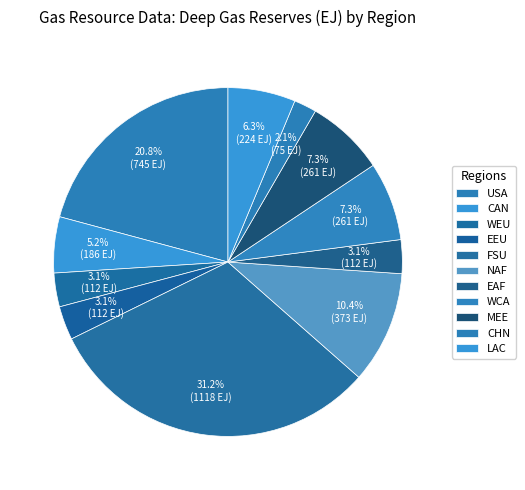

How many segments does this pie chart have?

11